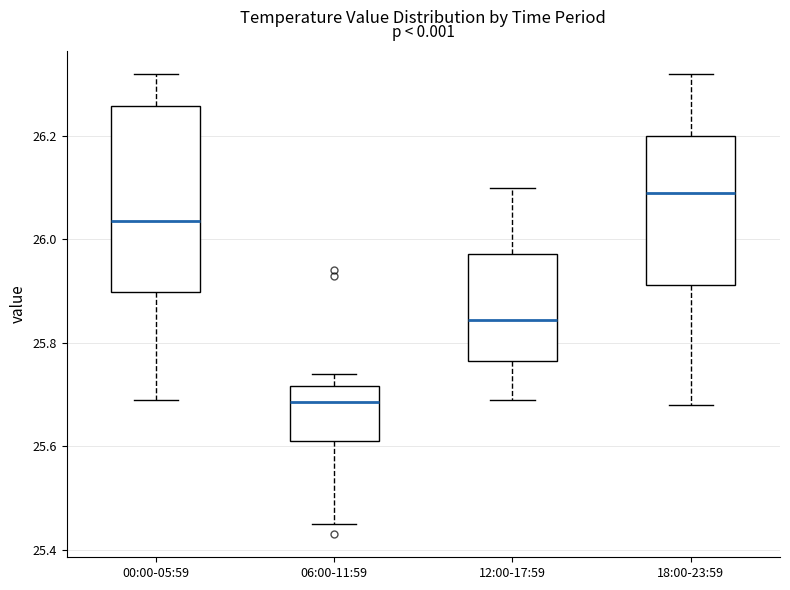

Reading left to right, transcribe this box plot: for each box, give where its median line is, the range the box spans, and where its two whiskers end, as read against the y-axis. The values are not printed on the chart, so give them approximately, as read against the axis.

00:00-05:59: median 26.04, box 25.90 to 26.26, whiskers 25.70 to 26.32
06:00-11:59: median 25.68, box 25.62 to 25.72, whiskers 25.46 to 25.74
12:00-17:59: median 25.84, box 25.76 to 25.98, whiskers 25.70 to 26.10
18:00-23:59: median 26.10, box 25.92 to 26.20, whiskers 25.68 to 26.32